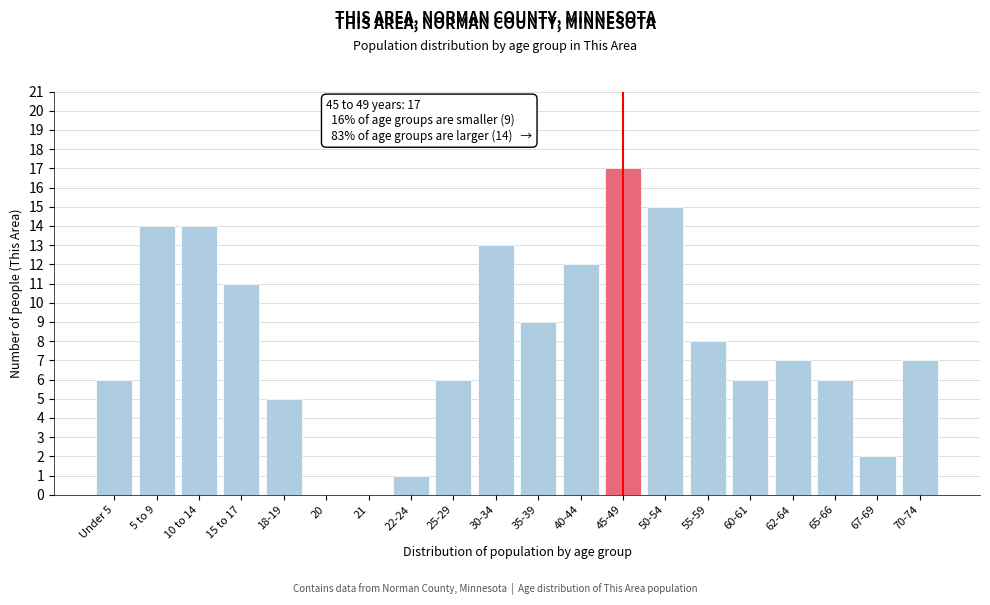

Reading left to right, extract all data points from this chart.

Under 5=6	5 to 9=14	10 to 14=14	15 to 17=11	18-19=5	20=0	21=0	22-24=1	25-29=6	30-34=13	35-39=9	40-44=12	45-49=17	50-54=15	55-59=8	60-61=6	62-64=7	65-66=6	67-69=2	70-74=7